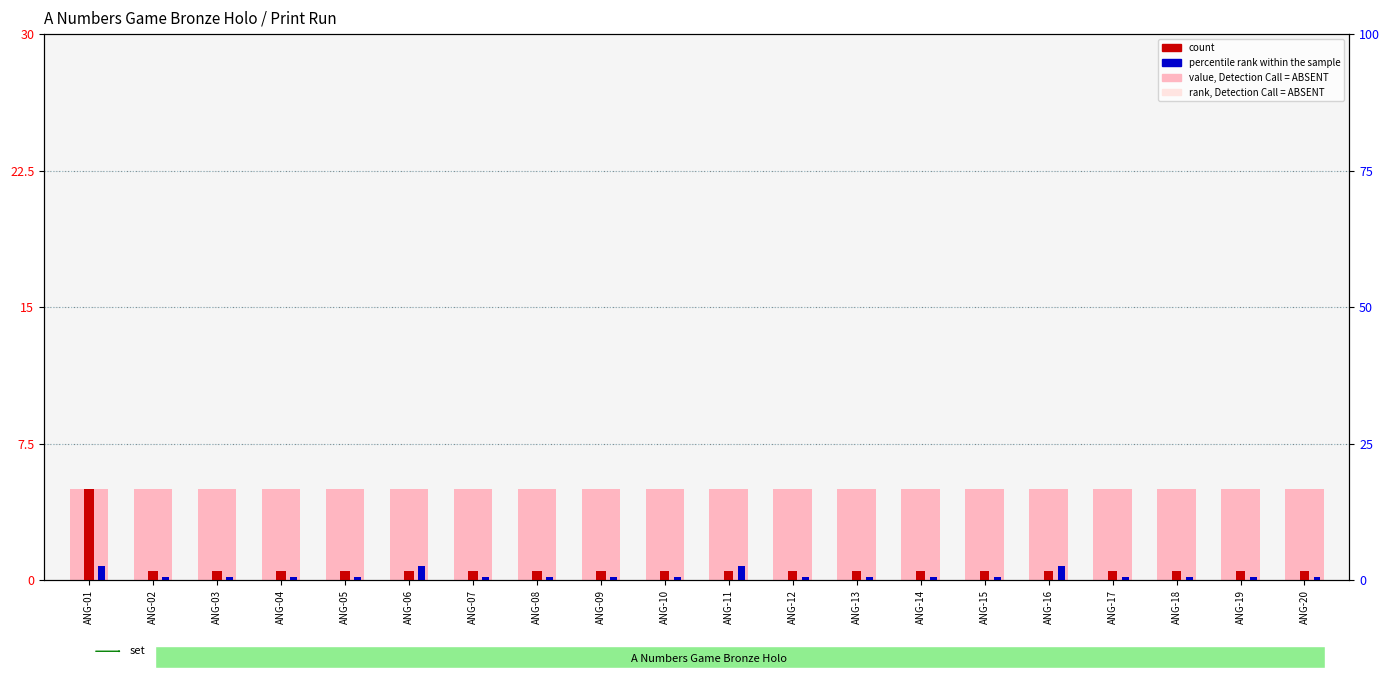

Where is count nearest to the value 2?

ANG-02